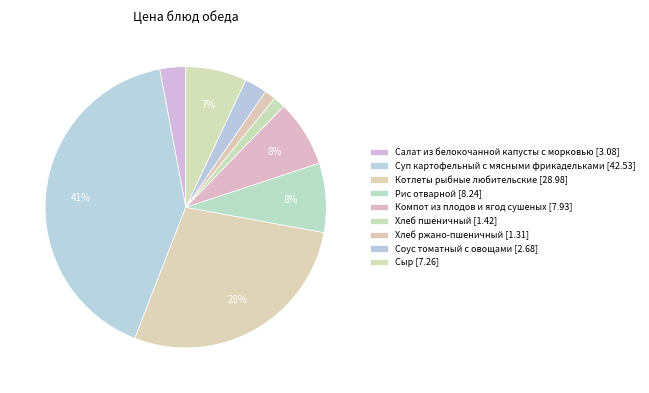

How many slices are in this pie chart?

9